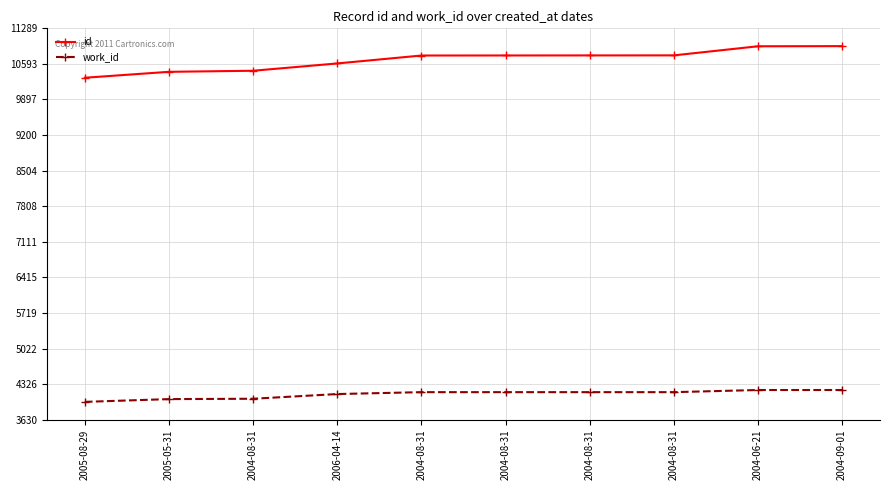

Reading right to left, extract all data points from this chart.

id: 10941	10938	10760	10759	10758	10757	10602	10459	10438	10322
work_id: 4210	4210	4168	4168	4168	4168	4131	4039	4032	3978